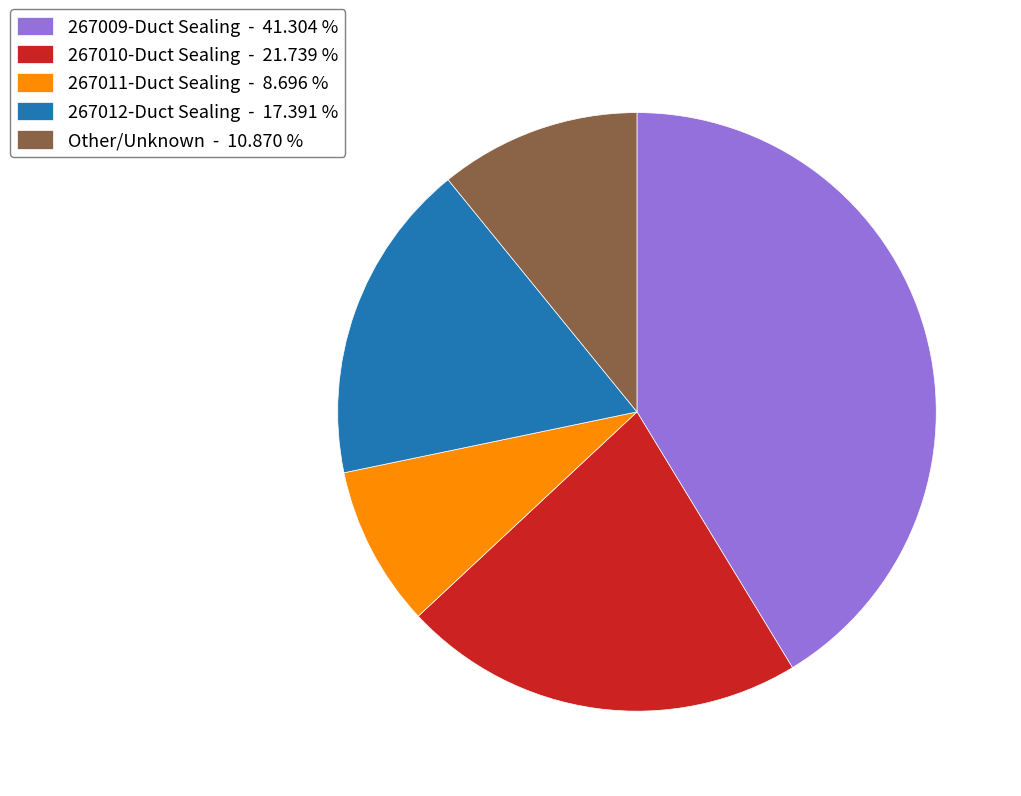

Is the sum of 267012-Duct Sealing - 17.391 % and Other/Unknown - 10.870 % greater than half?

No